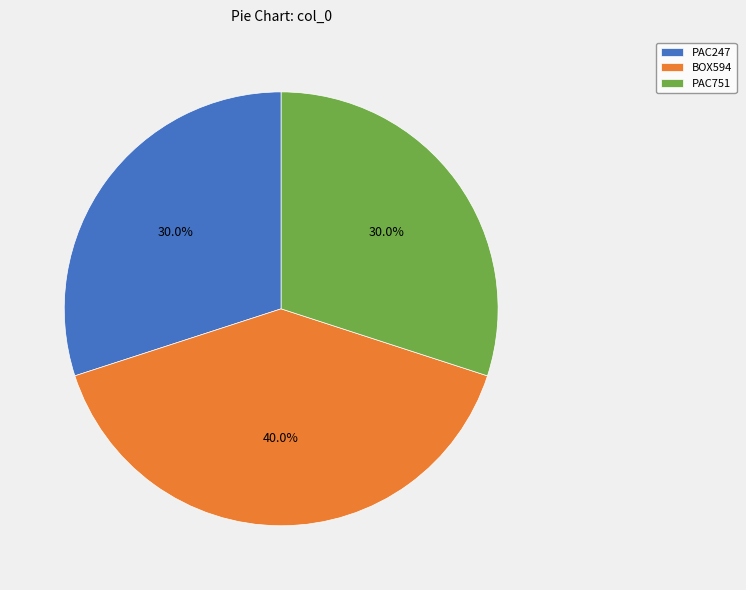

To the nearest percent, what is the difference between the PAC751 and BOX594 slice percentages?

10%